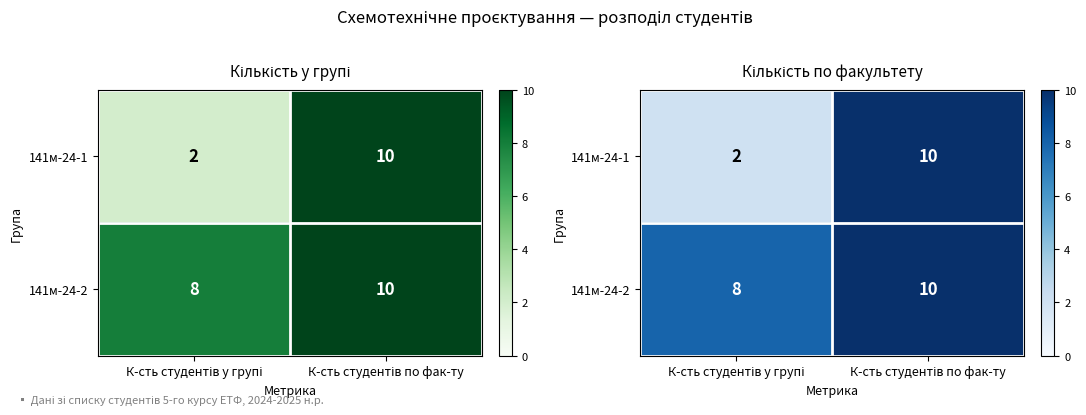

What is the sum of the 141м-24-2 values at К-сть студентів у групі and К-сть студентів по фак-ту?

18